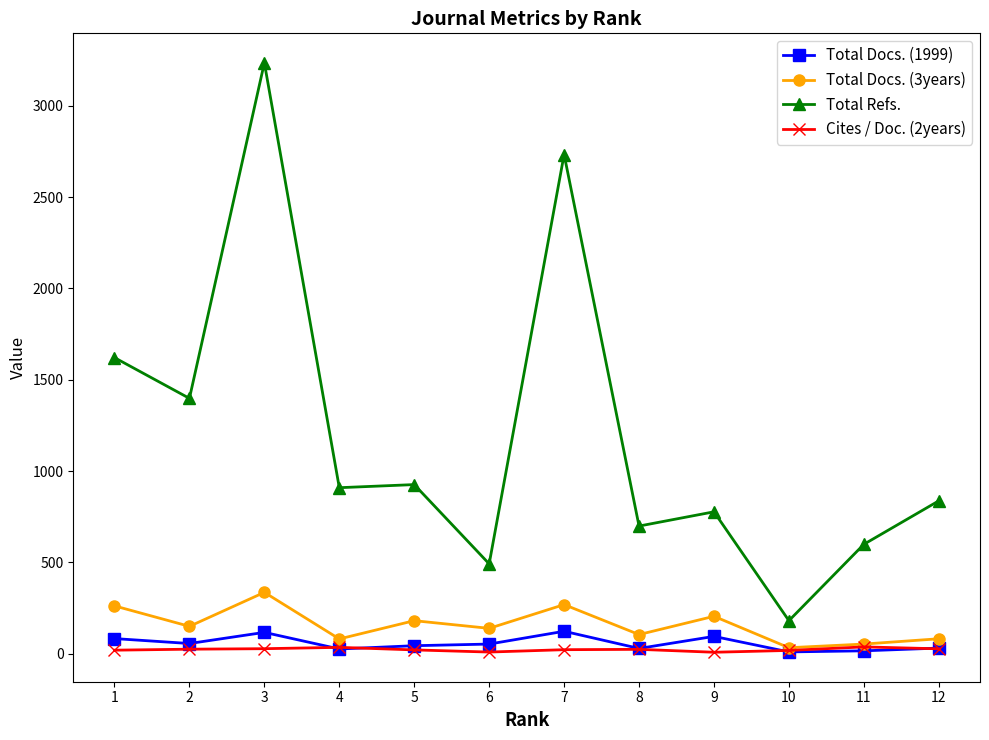

Rank the series by their maximum value, from lowest to highest.

Cites / Doc. (2years), Total Docs. (1999), Total Docs. (3years), Total Refs.